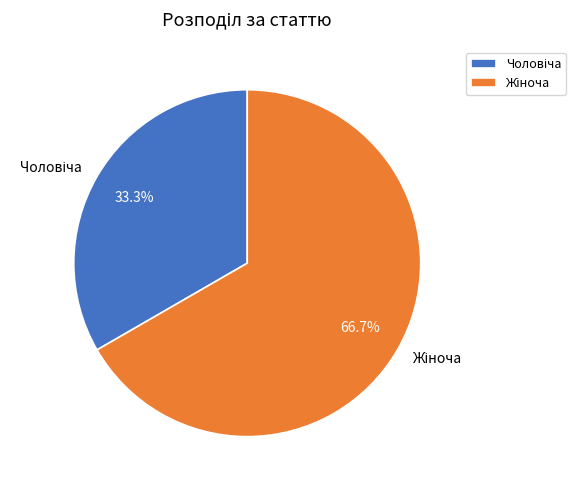

Is there a majority slice in this chart?

Yes